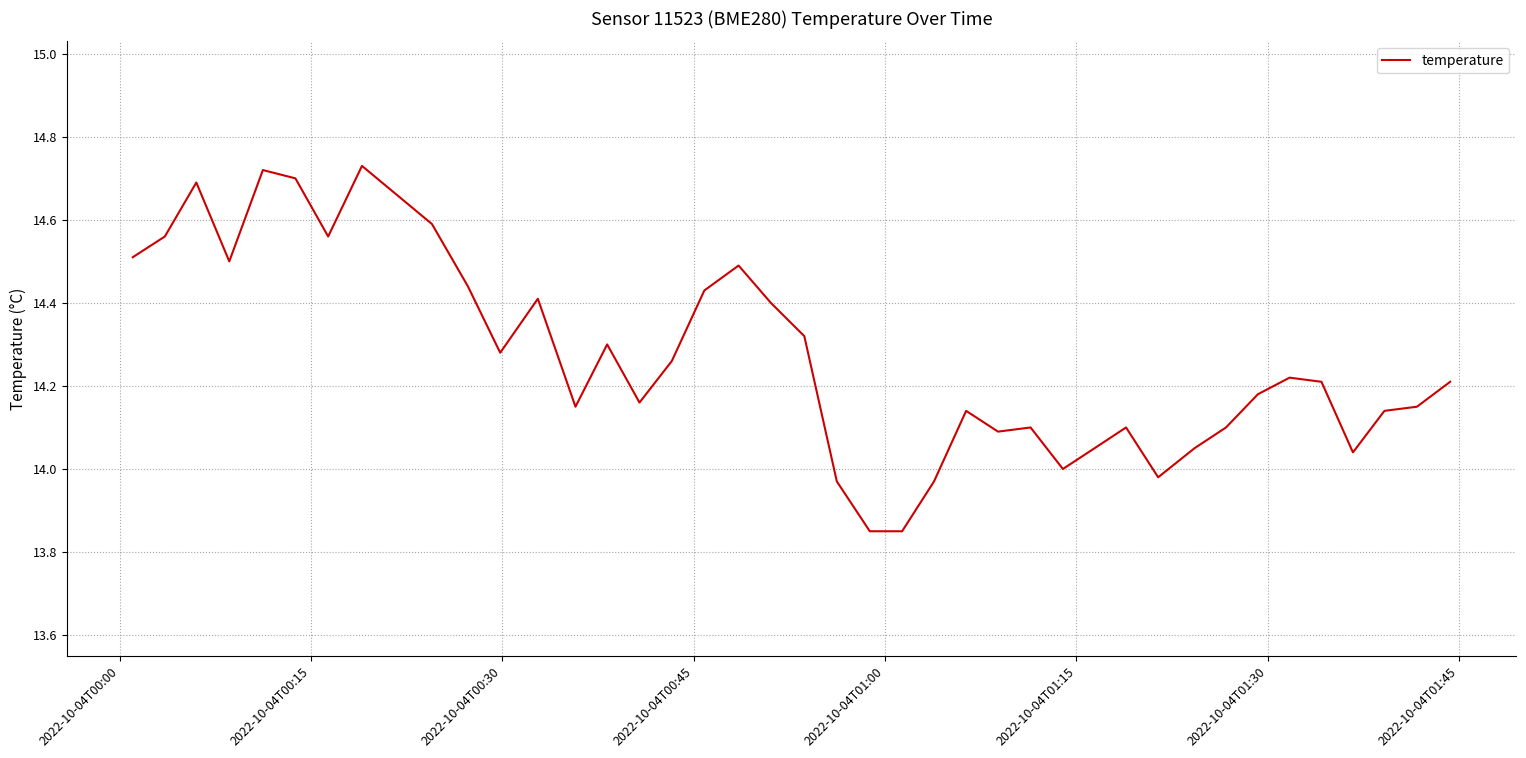

What is the difference between the maximum and minimum values?

0.9